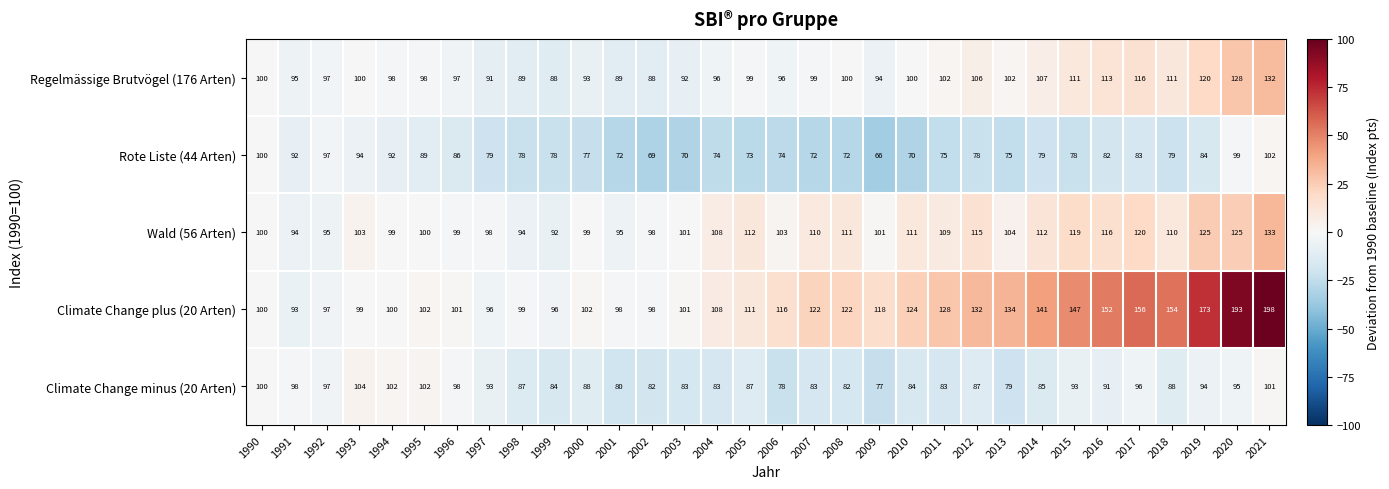

At which category is the sum across all series the highest?

2021